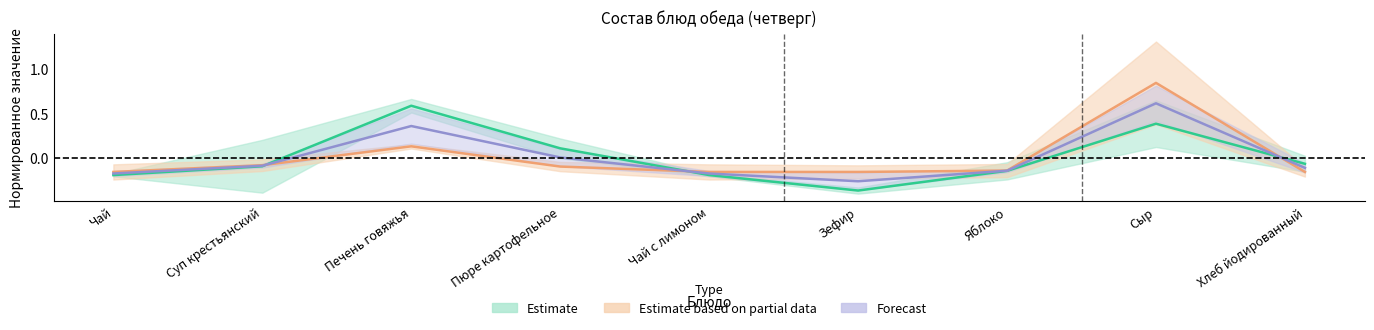

True or false: Белки has more than 0 interior local peaks.

True